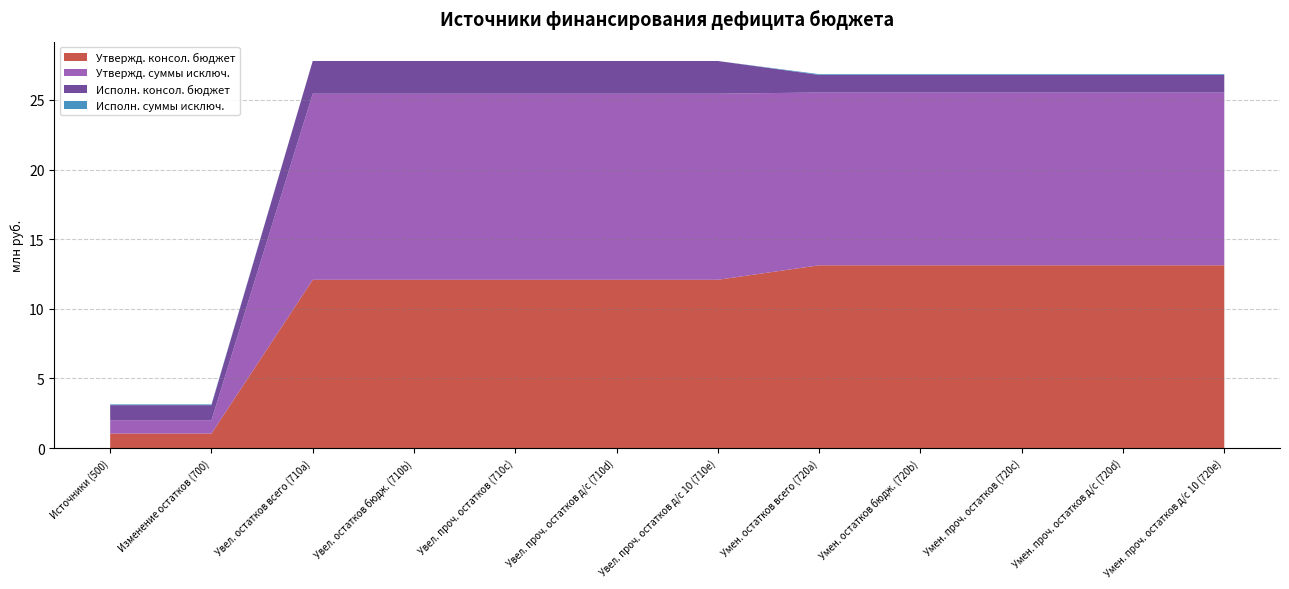

What is the lowest value of the Утвержд. консол. бюджет series?

1.0